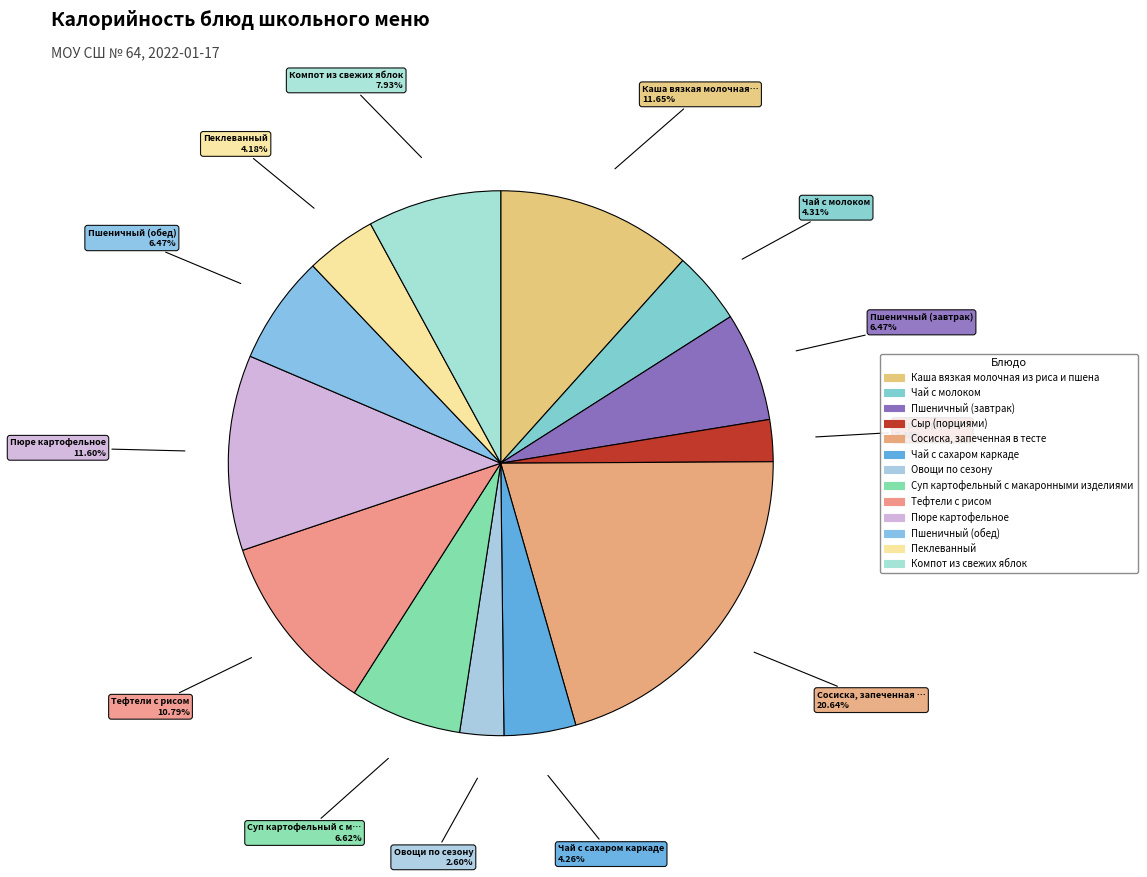

Count the number of slices in the pie.

13